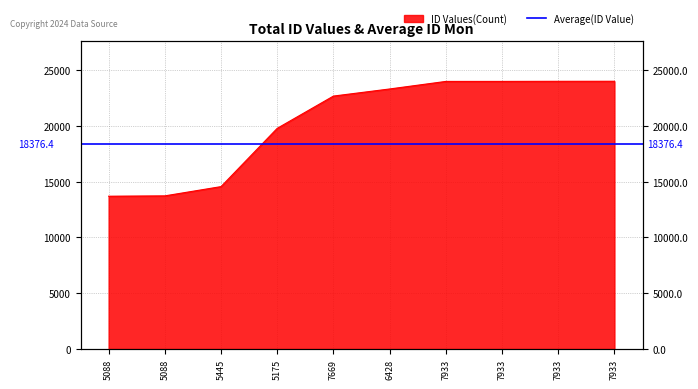

What is the label of the 4th point from the right?

7933